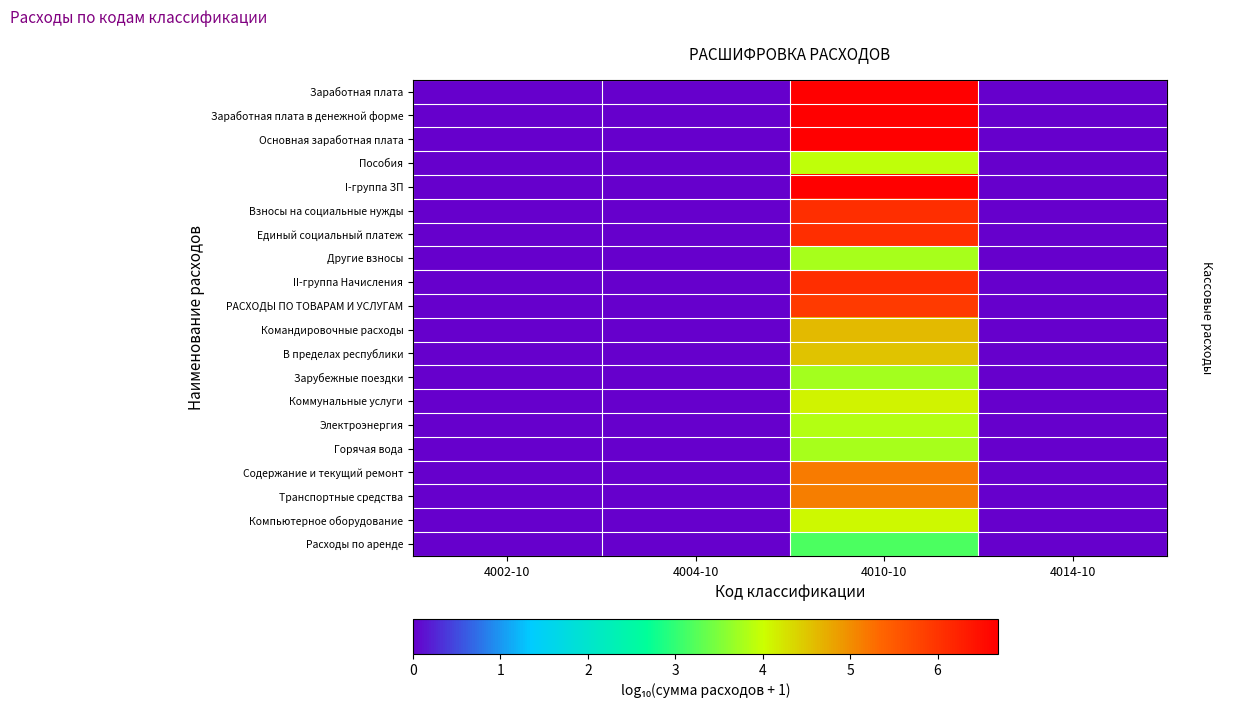

Rank the series at 4004-10 from highest to lowest value.

Заработная плата, Заработная плата в денежной форме, Основная заработная плата, Пособия, I-группа ЗП, Взносы на социальные нужды, Единый социальный платеж, Другие взносы, II-группа Начисления, РАСХОДЫ ПО ТОВАРАМ И УСЛУГАМ, Командировочные расходы, В пределах республики, Зарубежные поездки, Коммунальные услуги, Электроэнергия, Горячая вода, Содержание и текущий ремонт, Транспортные средства, Компьютерное оборудование, Расходы по аренде